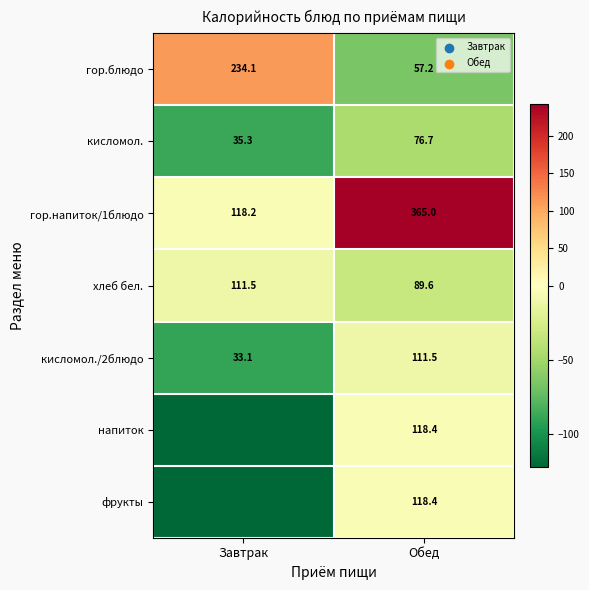

Rank the categories by гор.блюдо value from highest to lowest.

Завтрак, Обед